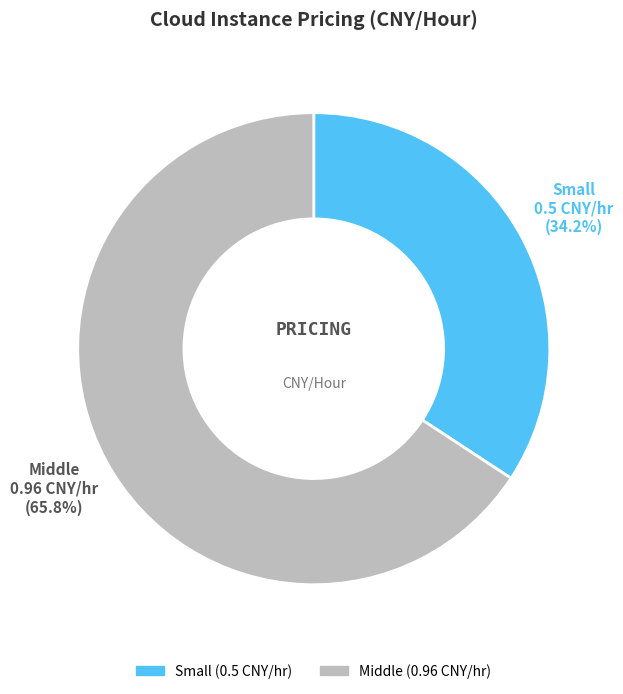

Count the number of slices in the pie.

2